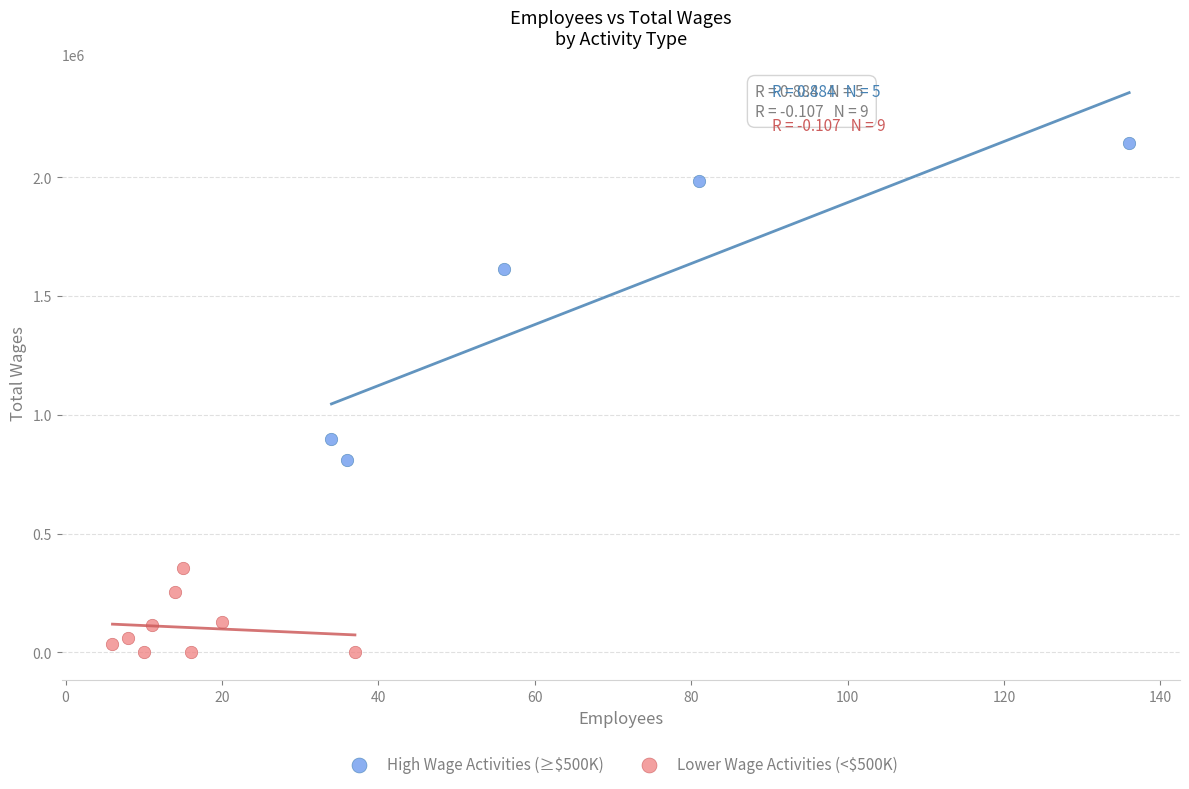

Which series has the widest spread of Y values?

High Wage Activities (≥$500K)